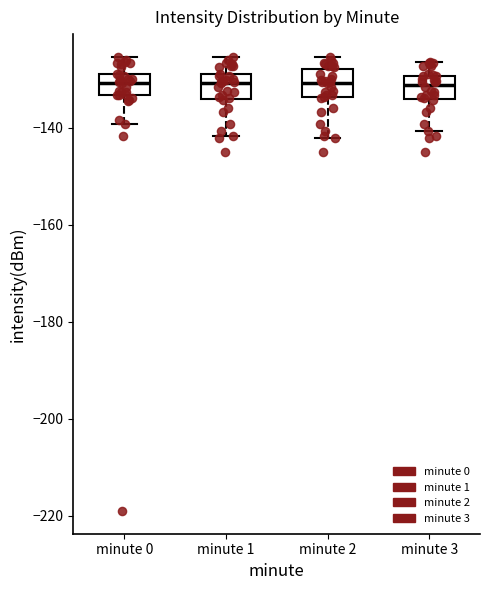

Where does the lower whisker of the box for minute 2 end on the y-axis? The values are not printed on the chart, so give them approximately, as read against the axis.

-142